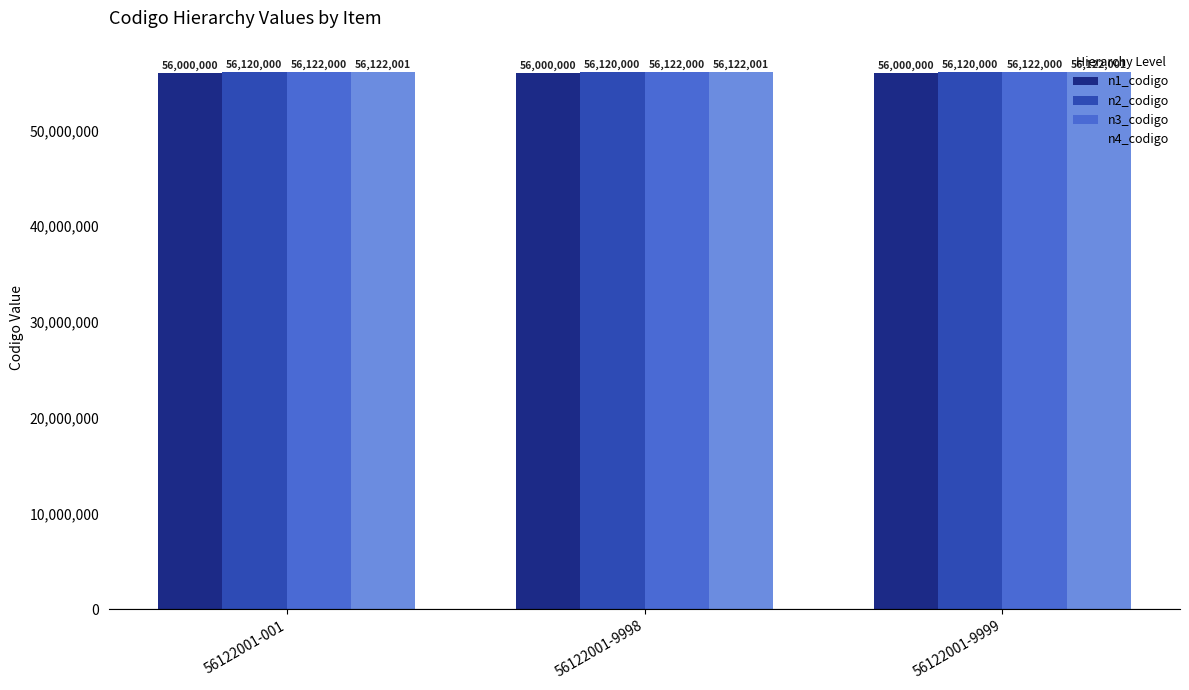

What is the value of the n4_codigo bar at the 3rd from the left?

56122001